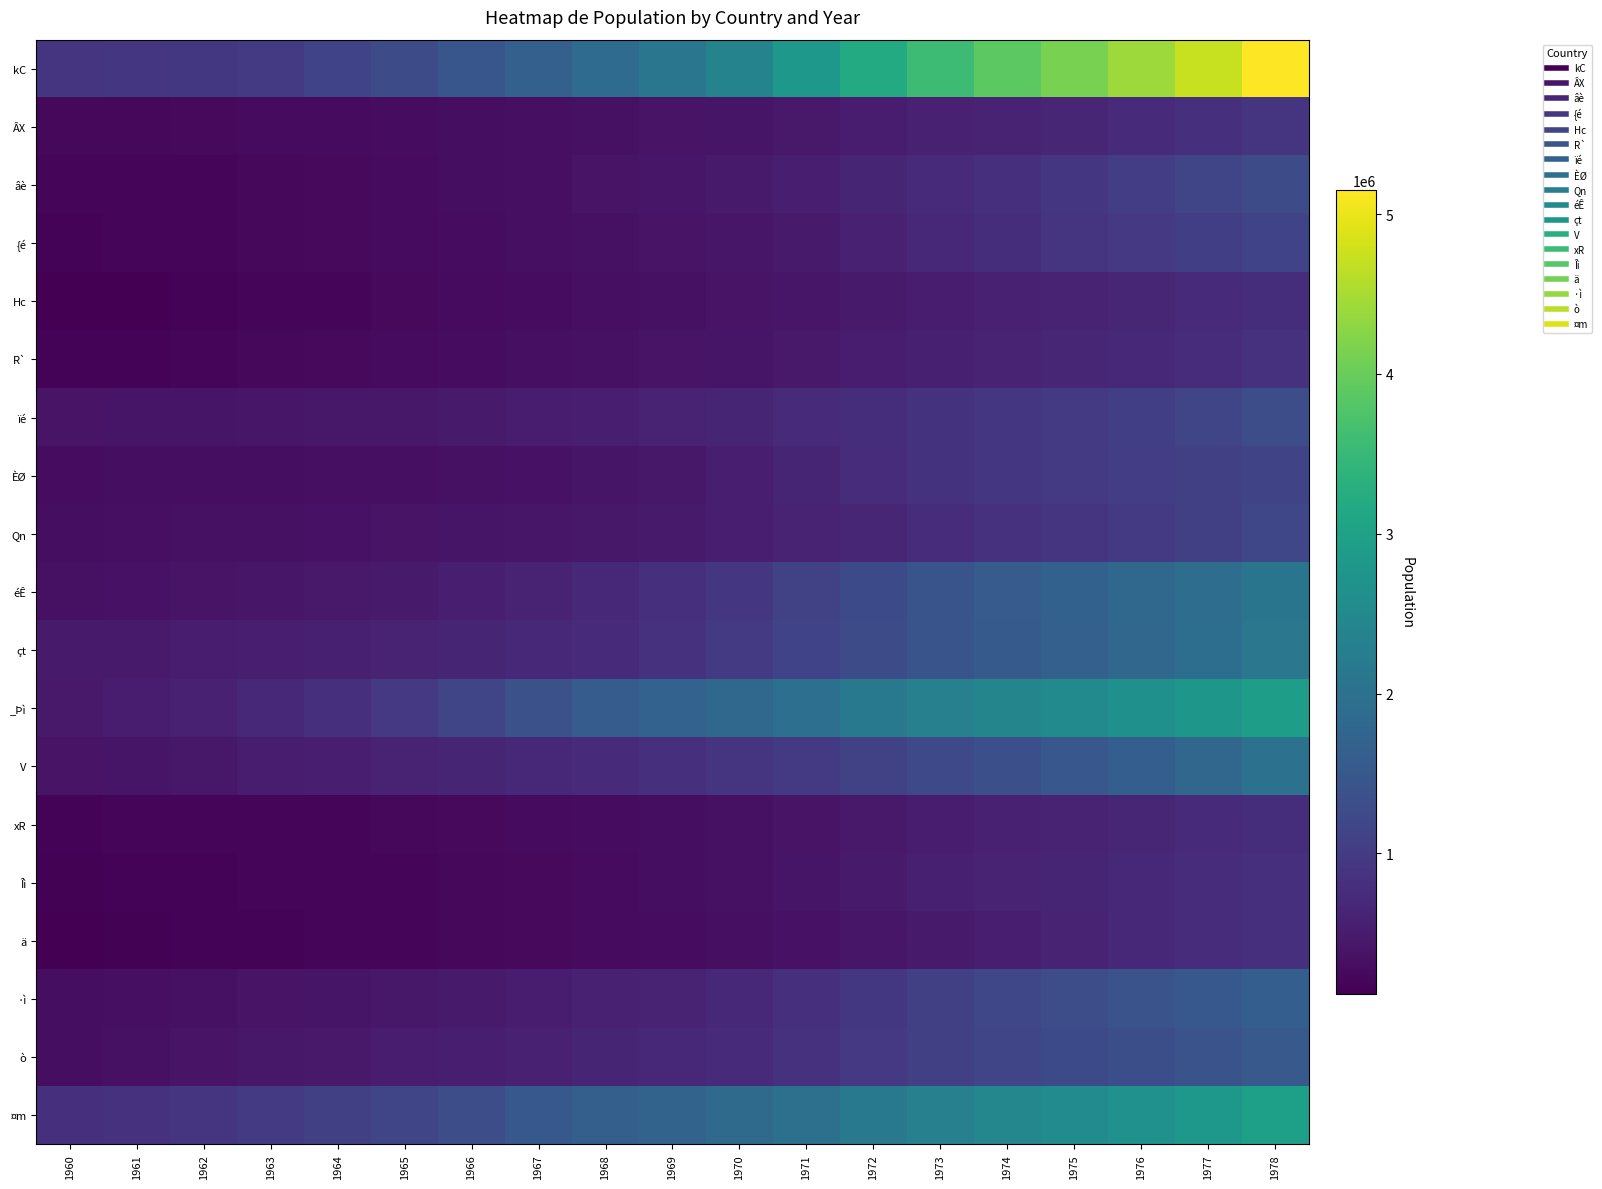

Which label corresponds to the largest value in the chart?

1978